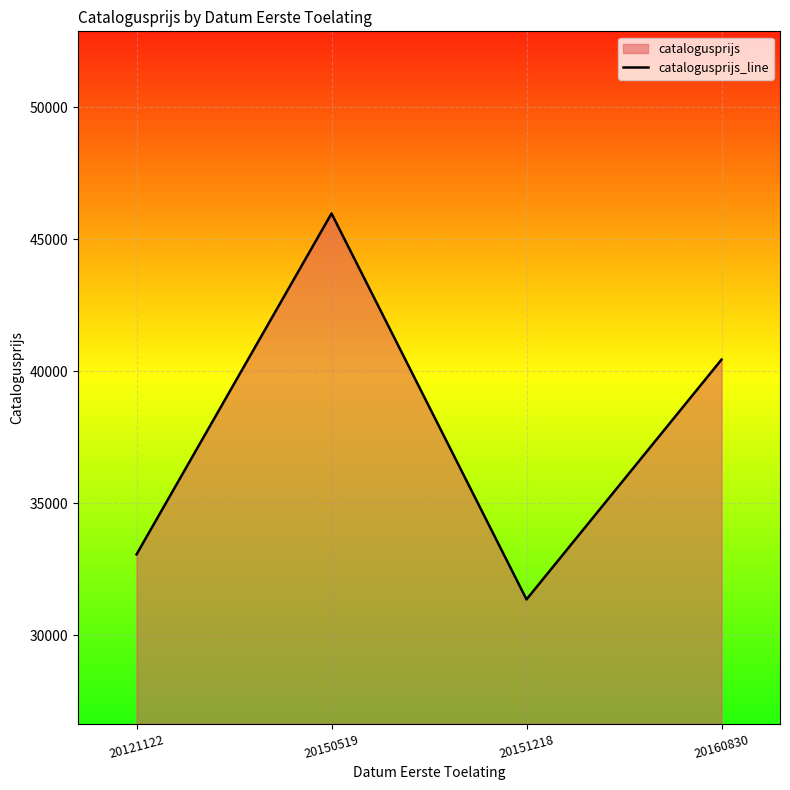

How many data points are above 40447?

1